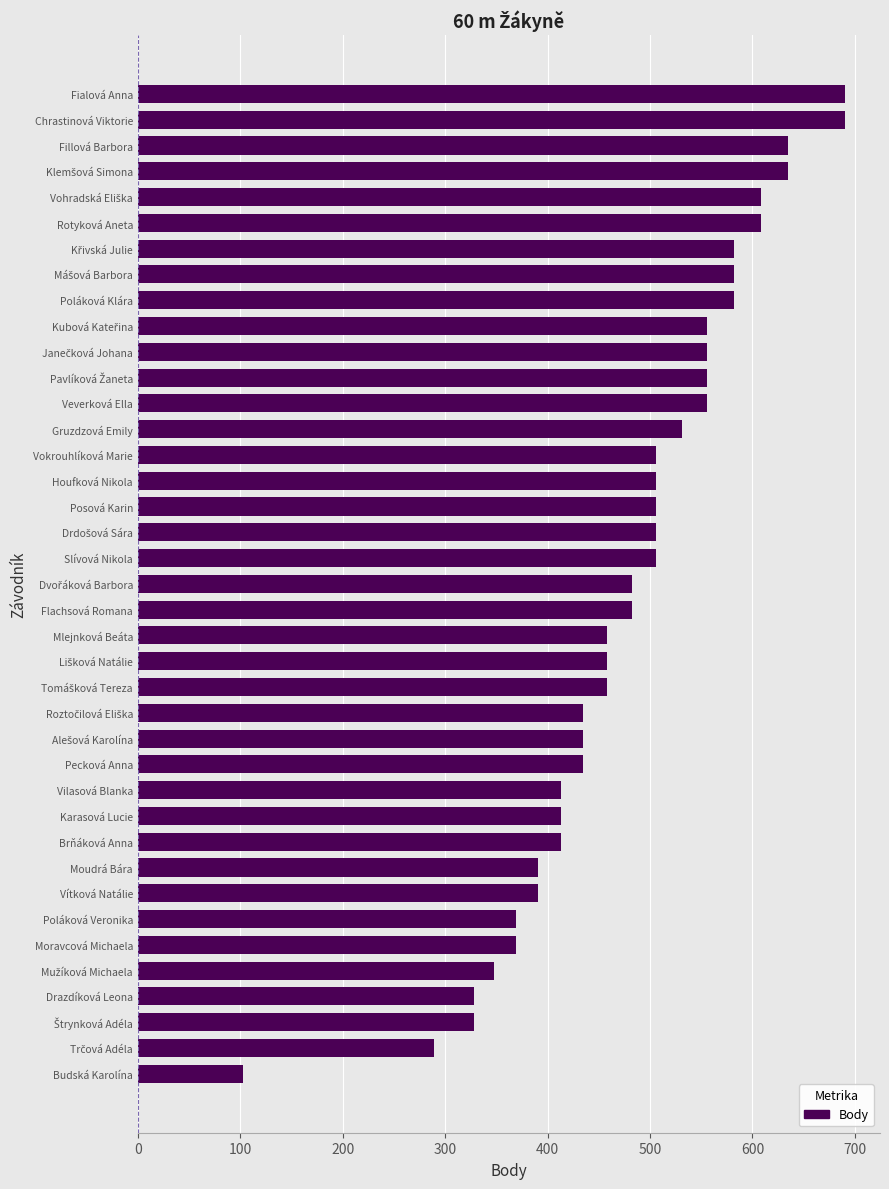

What is the greatest value displayed?

690